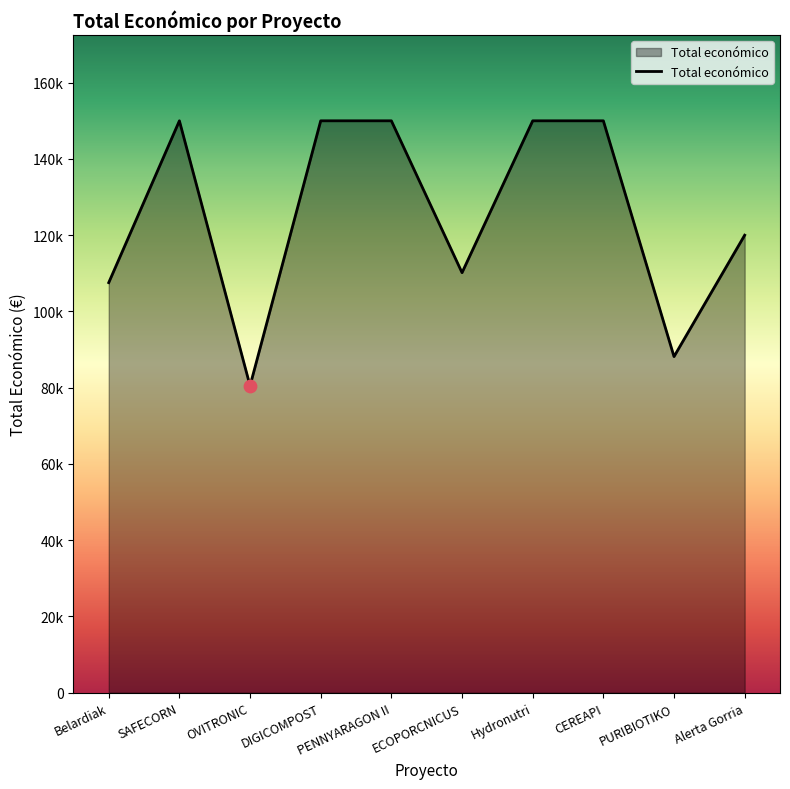

What is the change in value from Hydronutri to PURIBIOTIKO?

-61840